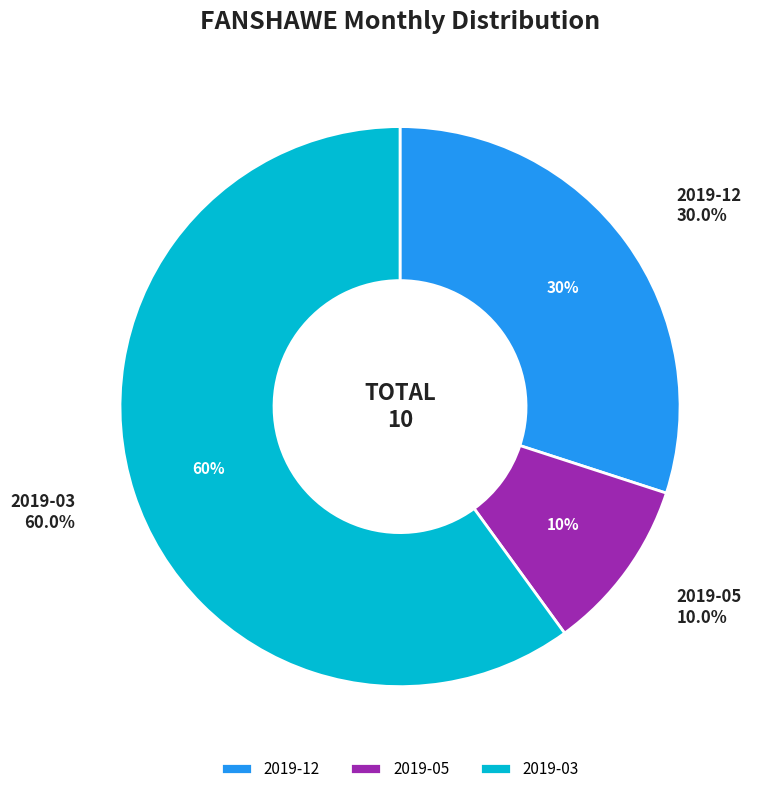

Does any single category account for the majority?

Yes